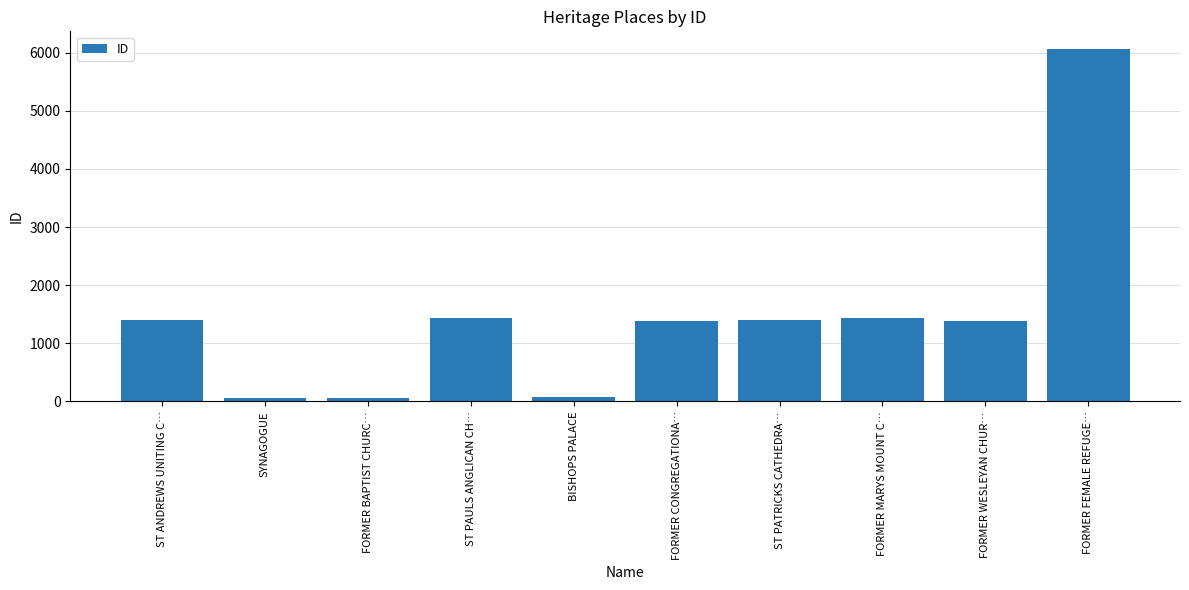

What is the change in value from ST ANDREWS UNITING C… to BISHOPS PALACE?

-1317